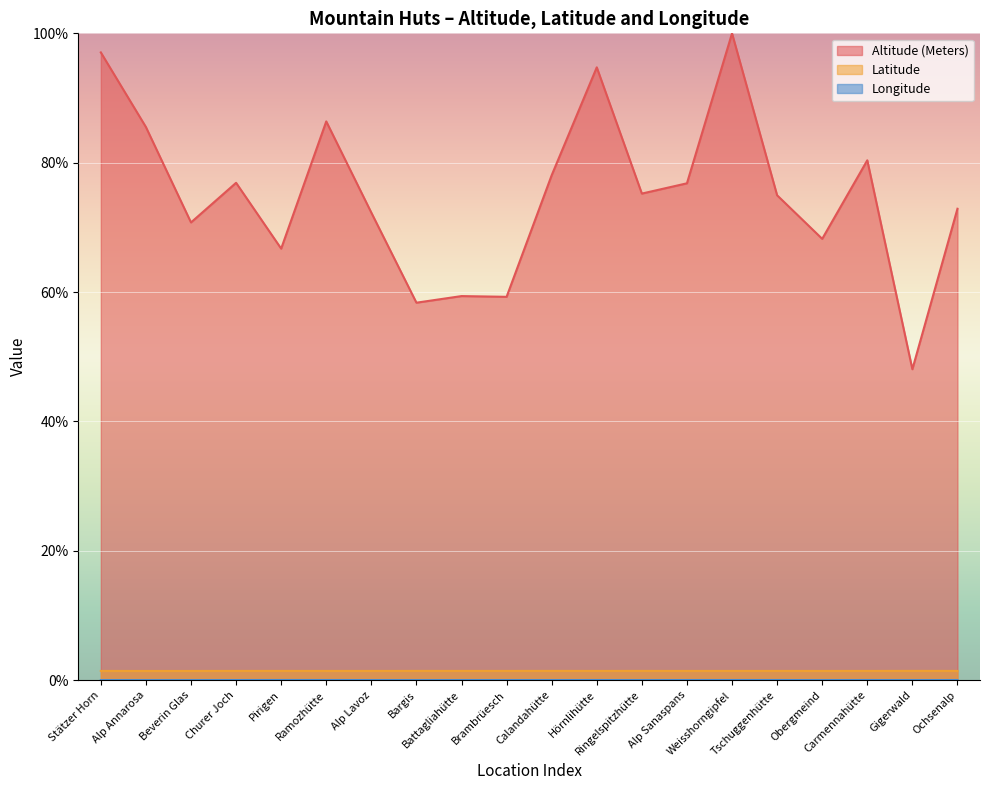

Reading left to right, transcribe all the data shown in this chart.

Altitude (Meters): Stätzer Horn=97.0	Alp Annarosa=85.5	Beverin Glas=70.8	Churer Joch=76.9	Pirigen=66.7	Ramozhütte=86.4	Alp Lavoz=72.3	Bargis=58.4	Battagliahütte=59.4	Brambrüesch=59.3	Calandahütte=78.1	Hörnlihütte=94.7	Ringelspitzhütte=75.2	Alp Sanaspans=76.8	Weisshorngipfel=100.0	Tschuggenhütte=75.0	Obergmeind=68.2	Carmennahütte=80.4	Gigerwald=48.1	Ochsenalp=72.9
Latitude: Stätzer Horn=1.4	Alp Annarosa=1.4	Beverin Glas=1.4	Churer Joch=1.4	Pirigen=1.4	Ramozhütte=1.4	Alp Lavoz=1.4	Bargis=1.4	Battagliahütte=1.4	Brambrüesch=1.4	Calandahütte=1.4	Hörnlihütte=1.4	Ringelspitzhütte=1.4	Alp Sanaspans=1.4	Weisshorngipfel=1.4	Tschuggenhütte=1.4	Obergmeind=1.4	Carmennahütte=1.4	Gigerwald=1.4	Ochsenalp=1.4
Longitude: Stätzer Horn=0.0	Alp Annarosa=0.0	Beverin Glas=0.0	Churer Joch=0.0	Pirigen=0.0	Ramozhütte=0.0	Alp Lavoz=0.0	Bargis=0.0	Battagliahütte=0.0	Brambrüesch=0.0	Calandahütte=0.0	Hörnlihütte=0.0	Ringelspitzhütte=0.0	Alp Sanaspans=0.0	Weisshorngipfel=0.0	Tschuggenhütte=0.0	Obergmeind=0.0	Carmennahütte=0.0	Gigerwald=0.0	Ochsenalp=0.0